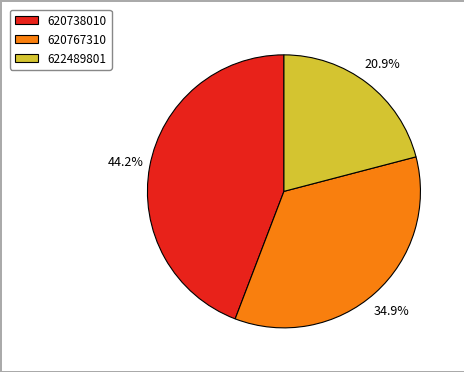

To the nearest percent, what is the difference between the 620738010 and 620767310 slice percentages?

9%